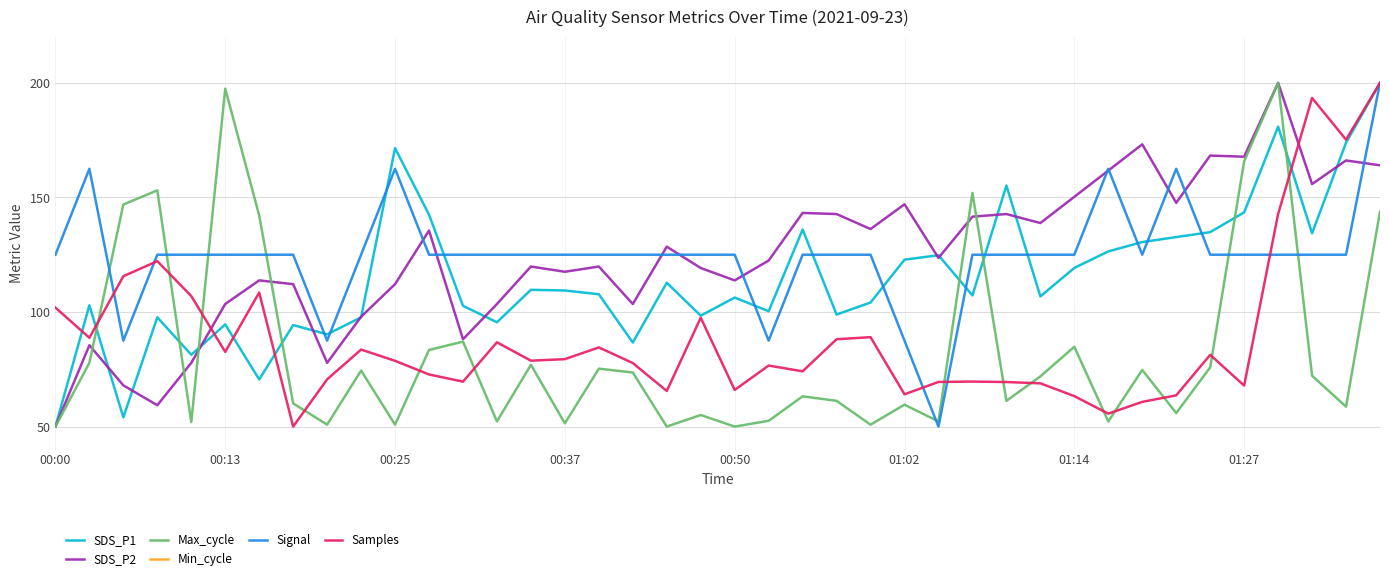

What is the minimum value for Signal?

50.0